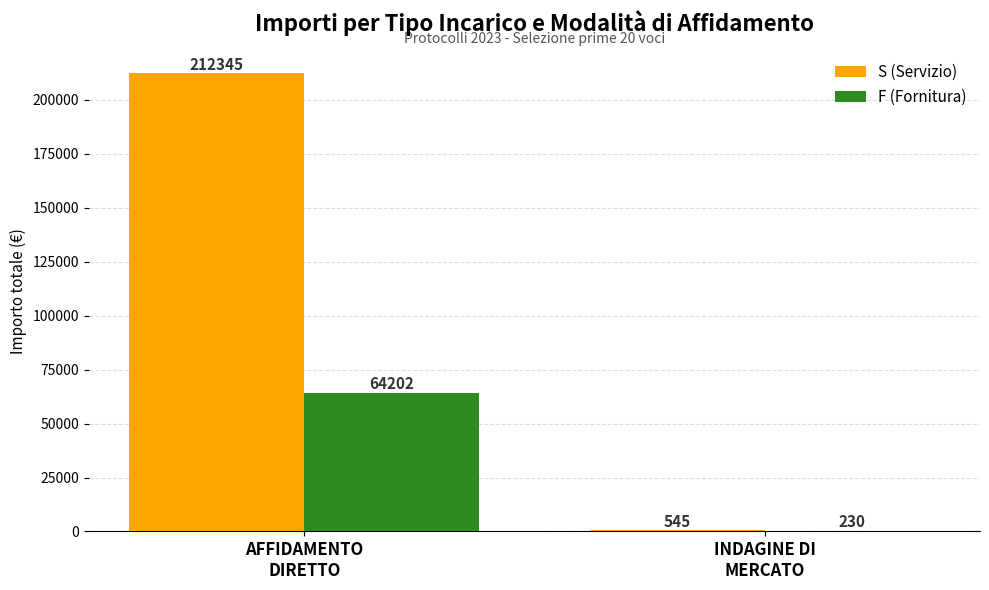

Is the value of S (Servizio) at INDAGINE DI
MERCATO greater than the value of F (Fornitura) at INDAGINE DI
MERCATO?

Yes